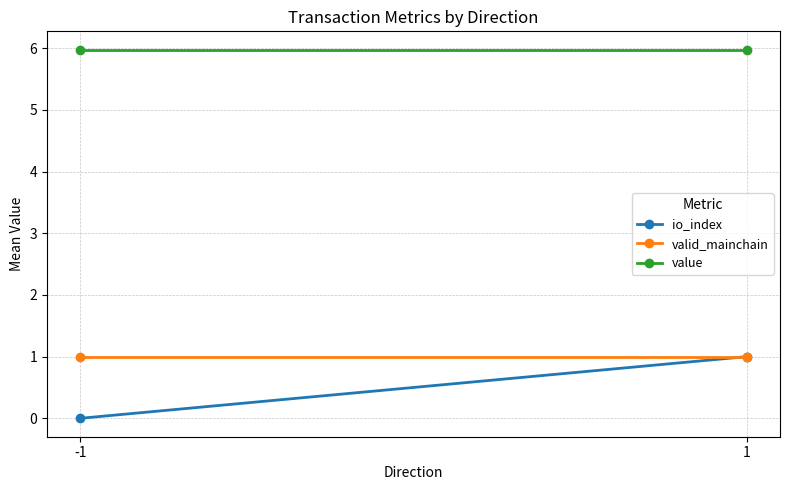

Rank the categories by valid_mainchain value from highest to lowest.

-1, 1